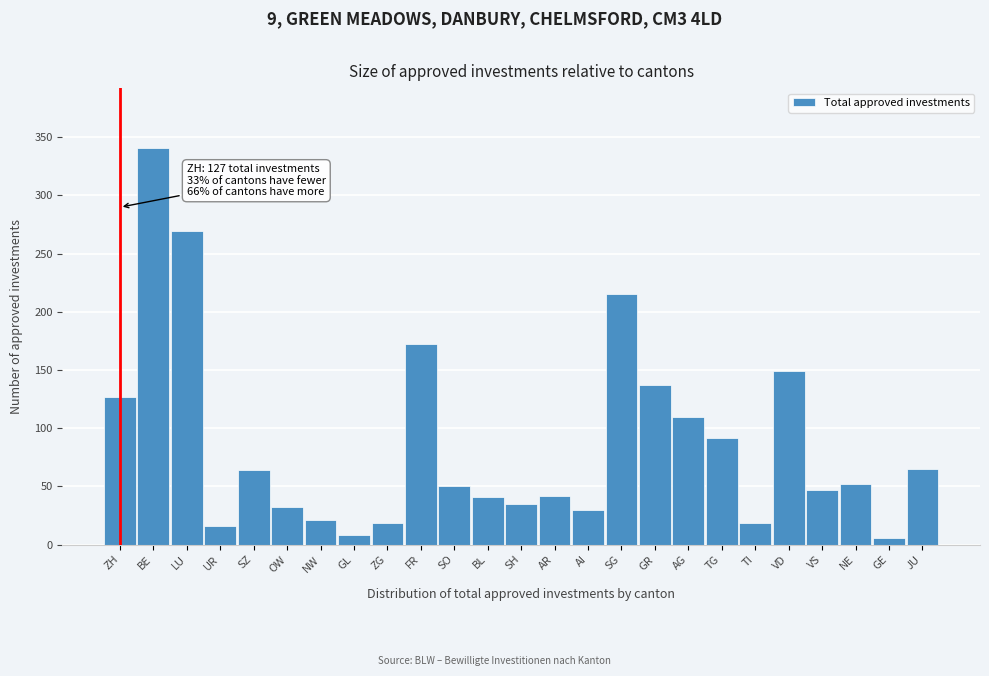

What is the difference between the maximum and minimum values?

335